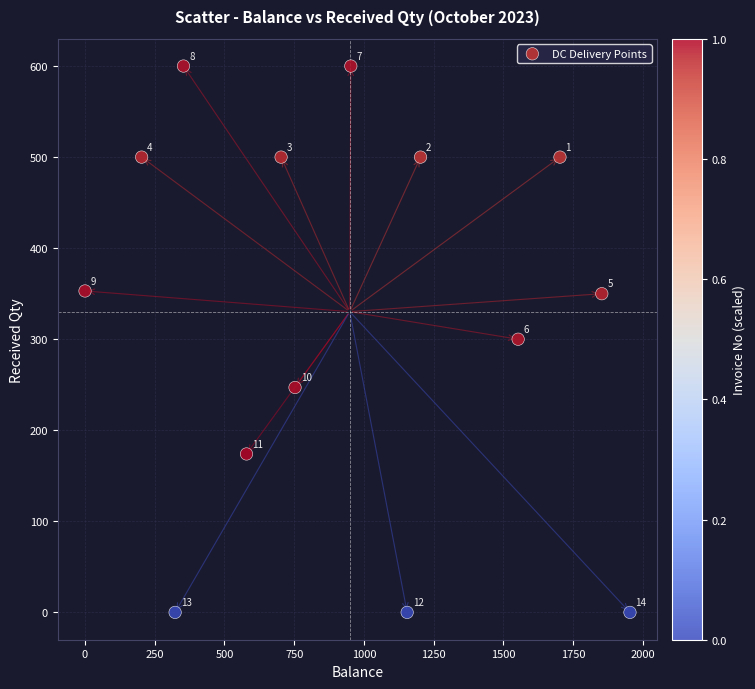

What is the range of X values (max minus min)?

1954